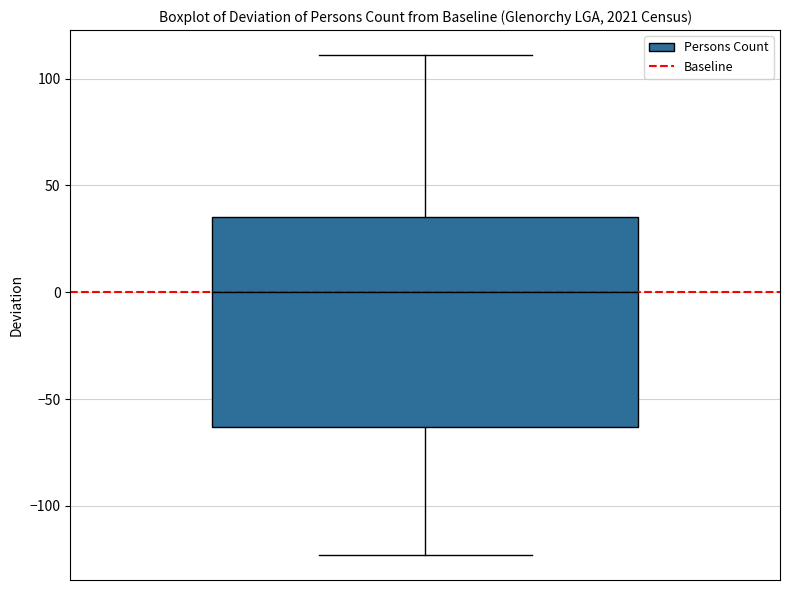

Read this box plot against the y-axis: the position of the median line, the range covered by the box, and the ends of both whiskers. The values are not printed on the chart, so give them approximately, as read against the axis.

median 0, box -65 to 35, whiskers -125 to 110